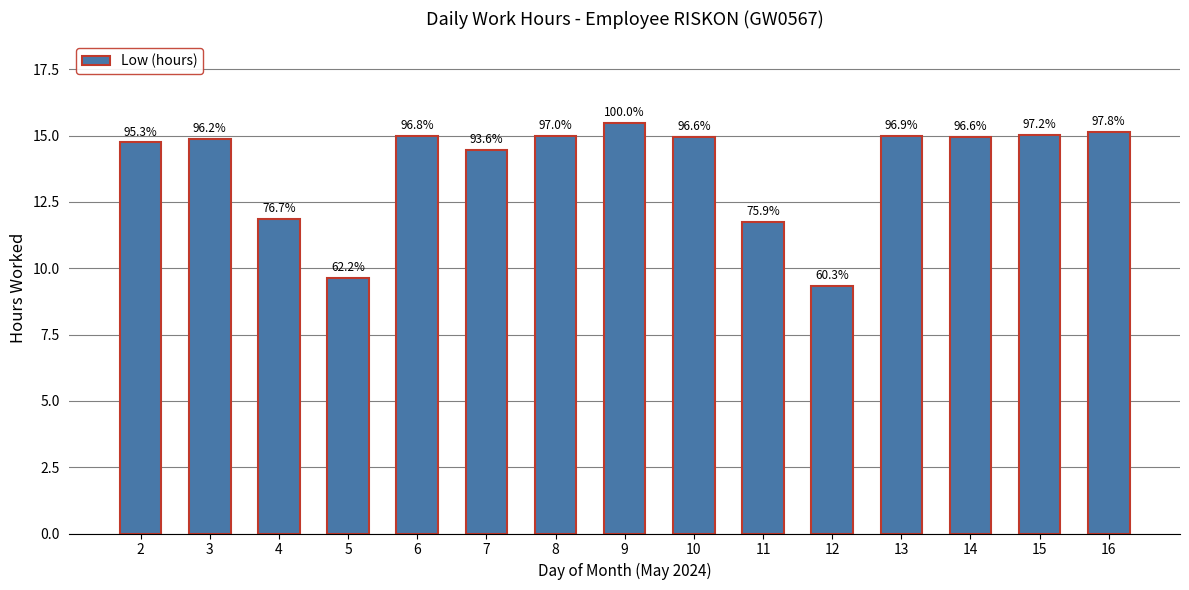

What is the value of the 13th bar from the left?

14.9